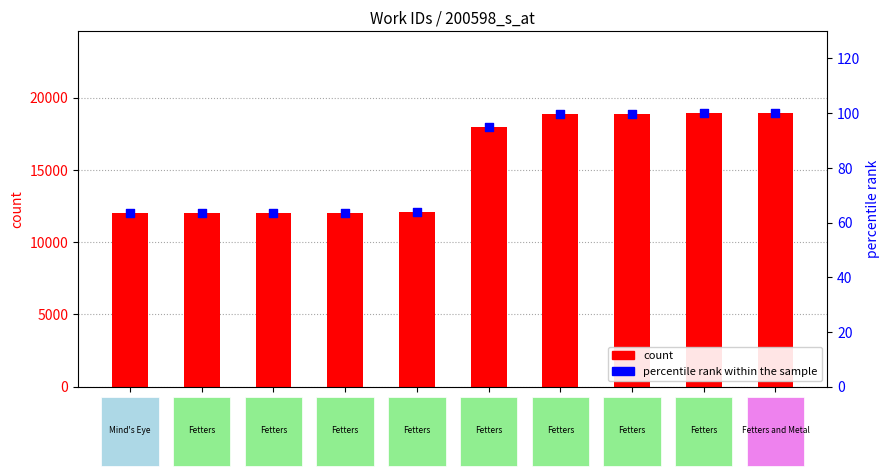

Which series contains the lowest Y value?

percentile rank within the sample